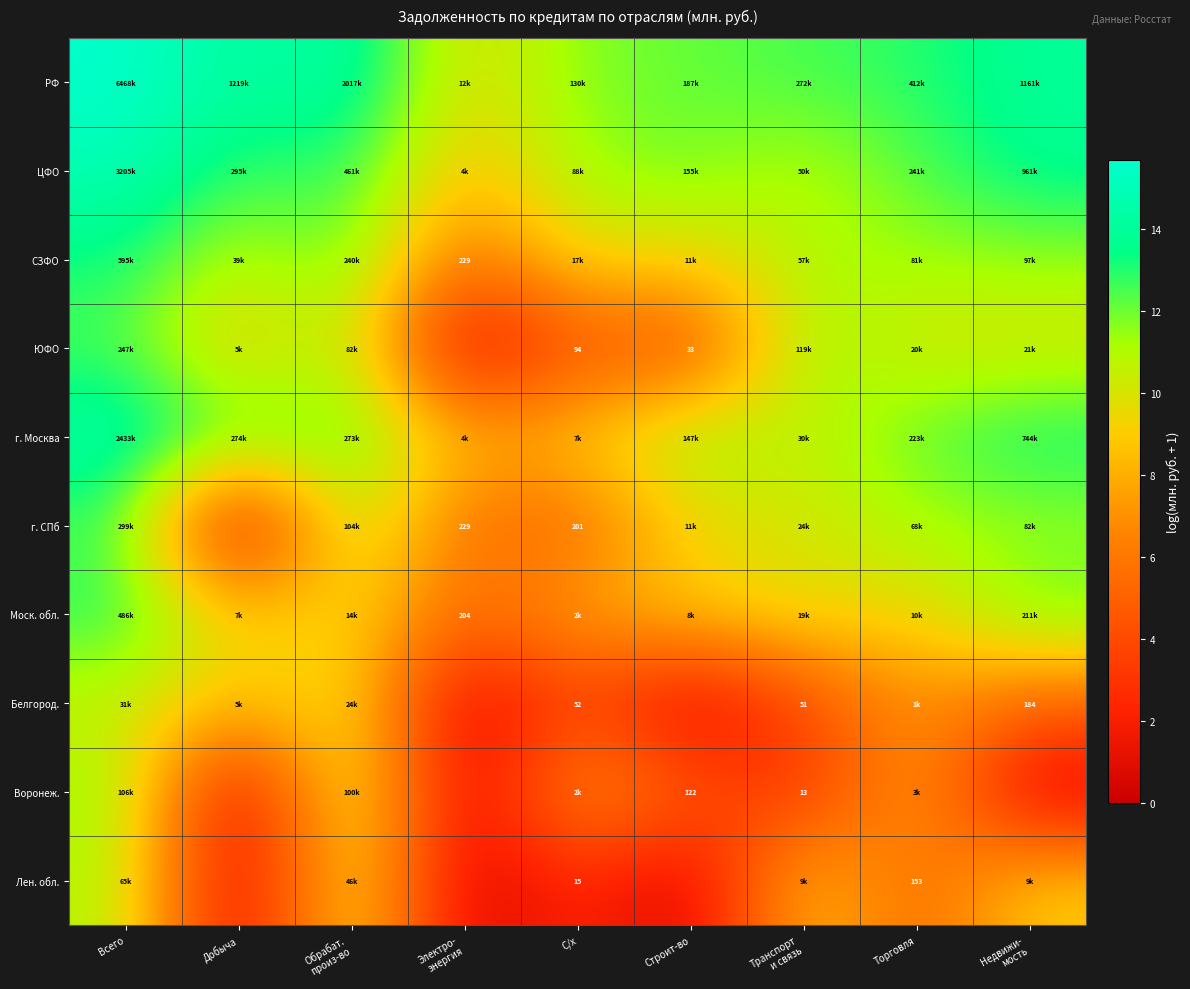

Which series has the largest total across all categories?

РФ